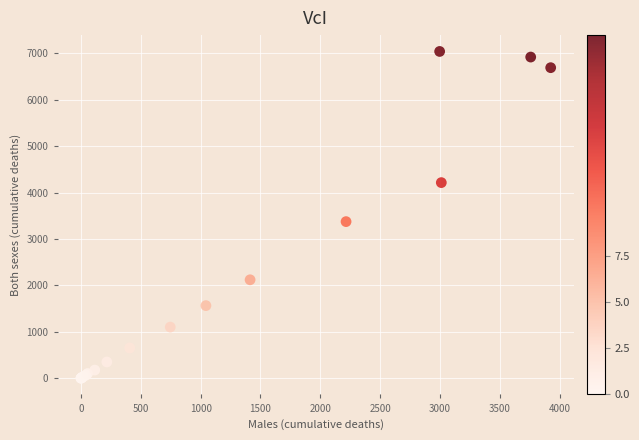

What Y value in the scatter plot is closest to 3522?

3375